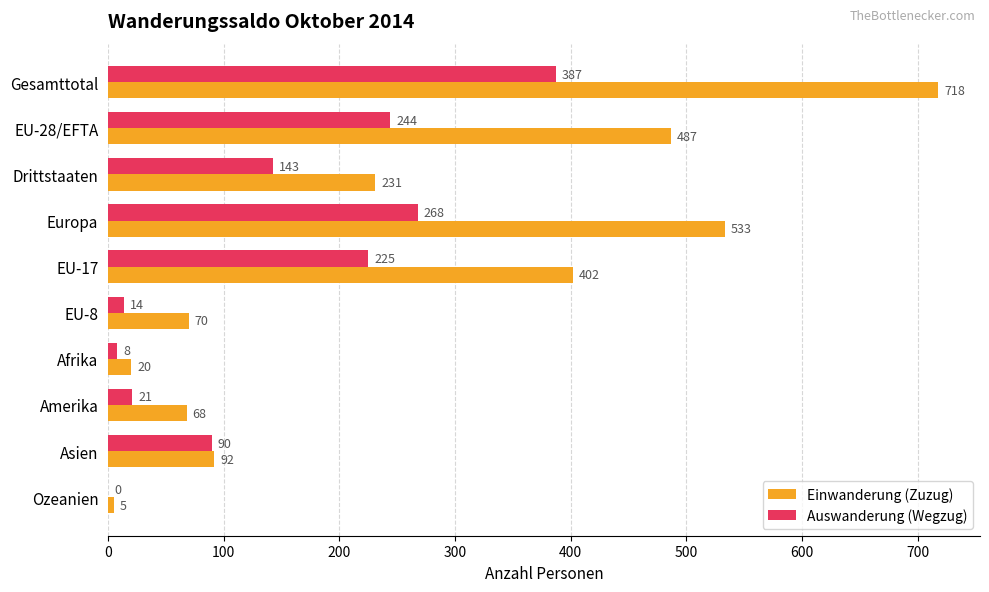

Which series changed the most between EU-17 and EU-8?

Einwanderung (Zuzug)